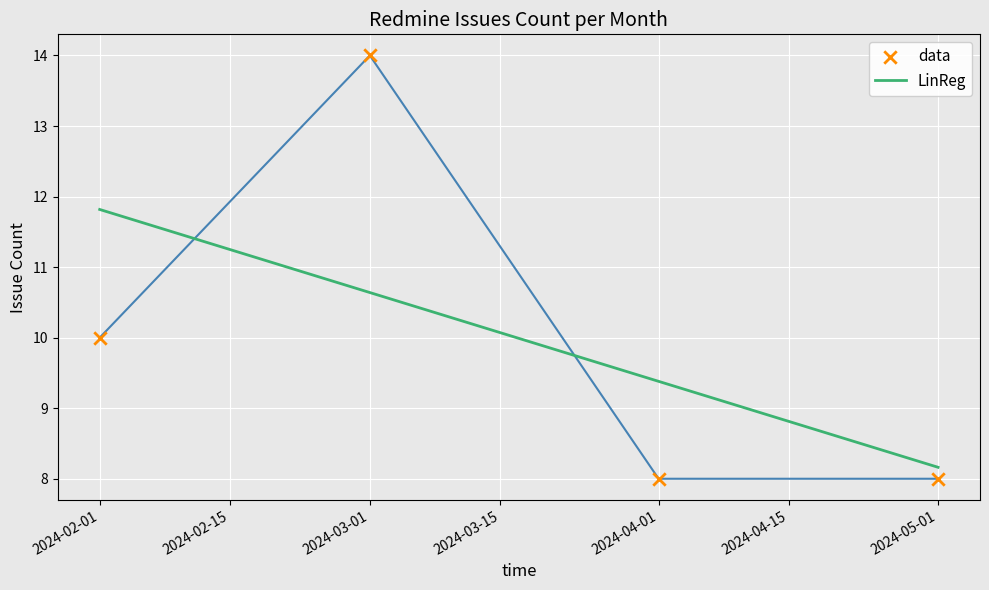

What is the total value across all series at 2024-03-01?

24.6